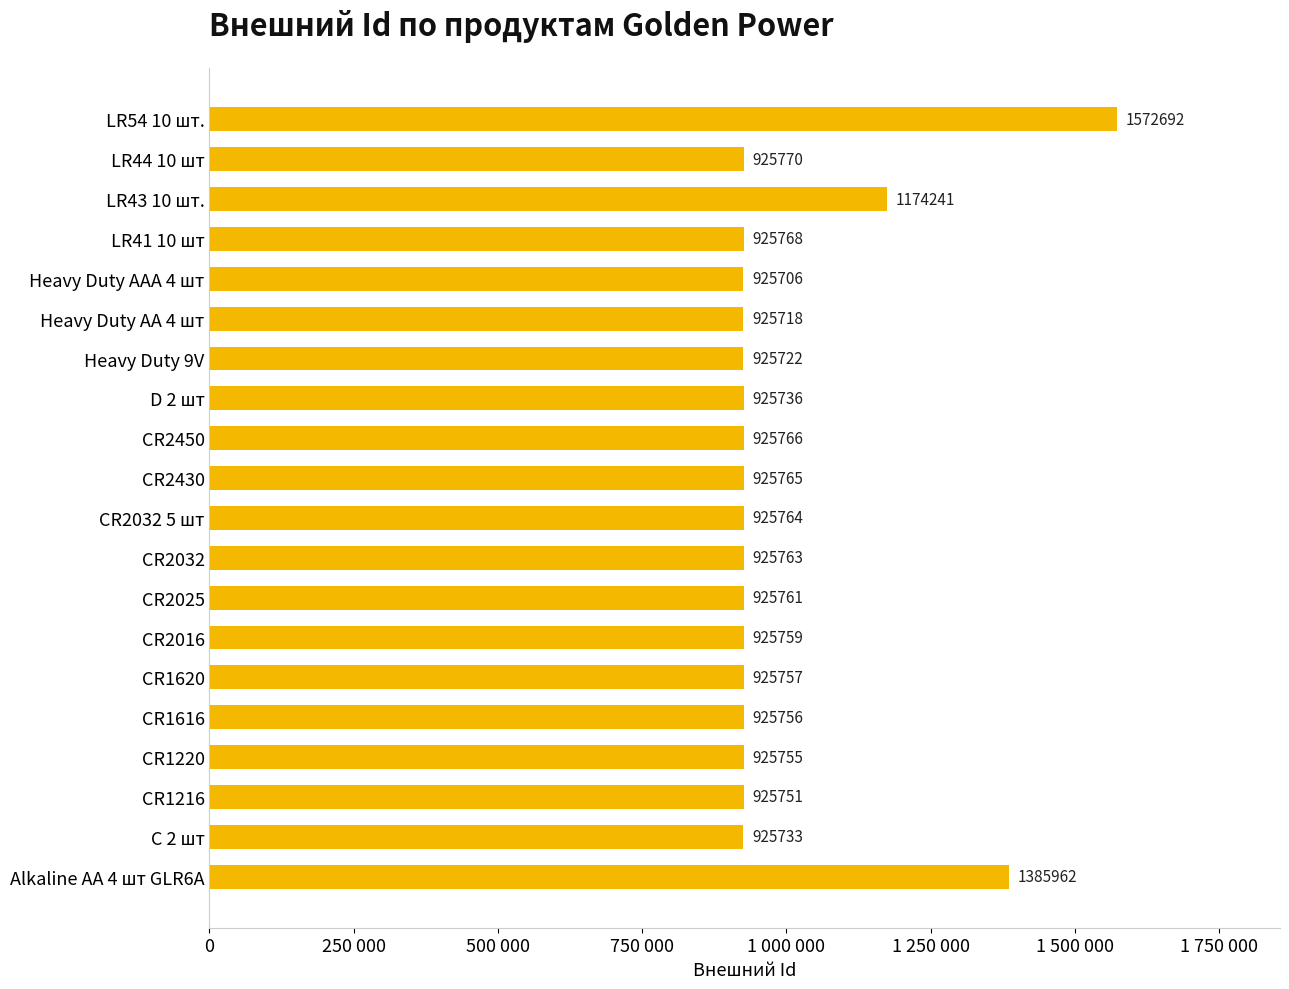

What is the smallest value displayed?

925706